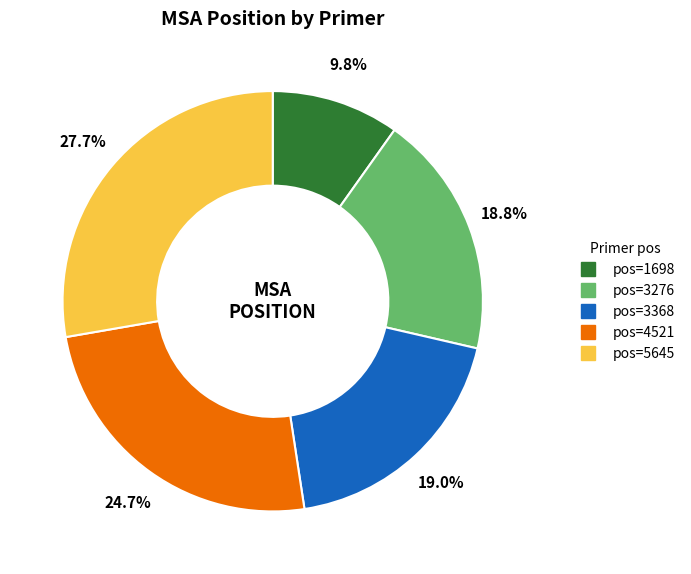

Does any single category account for the majority?

No